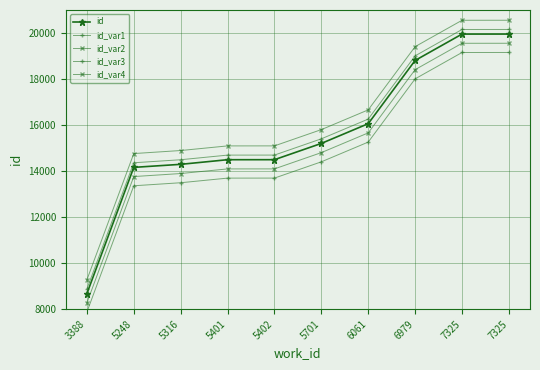

True or false: id and id_var1 cross at least once.

False